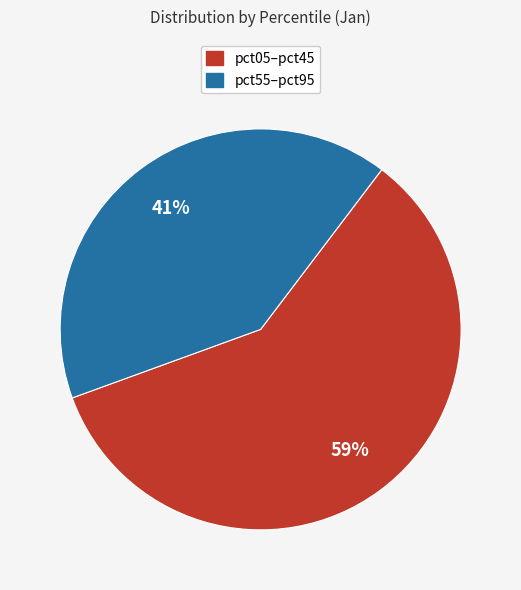

To the nearest percent, what is the average slice percentage?

50%